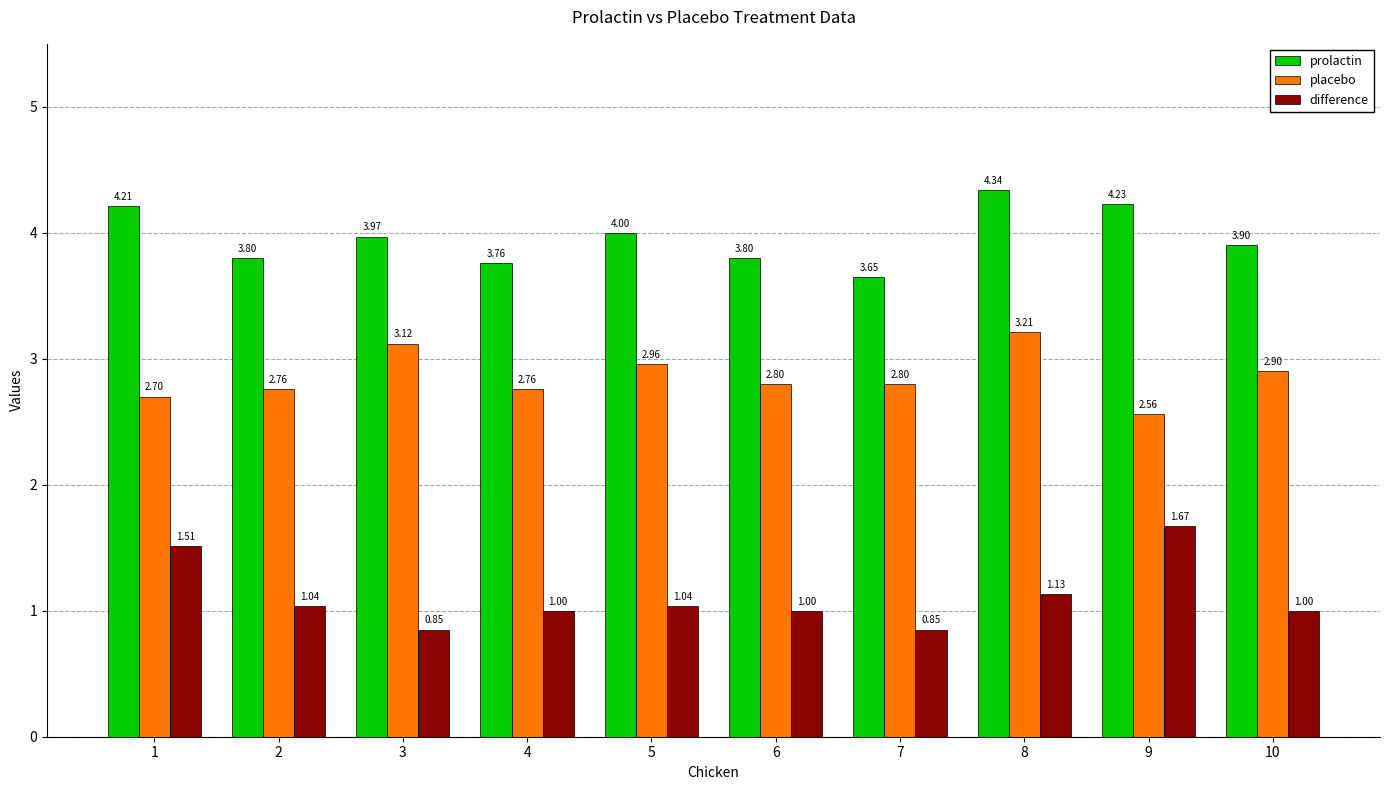

At how many categories does at least one series exceed 1?

10